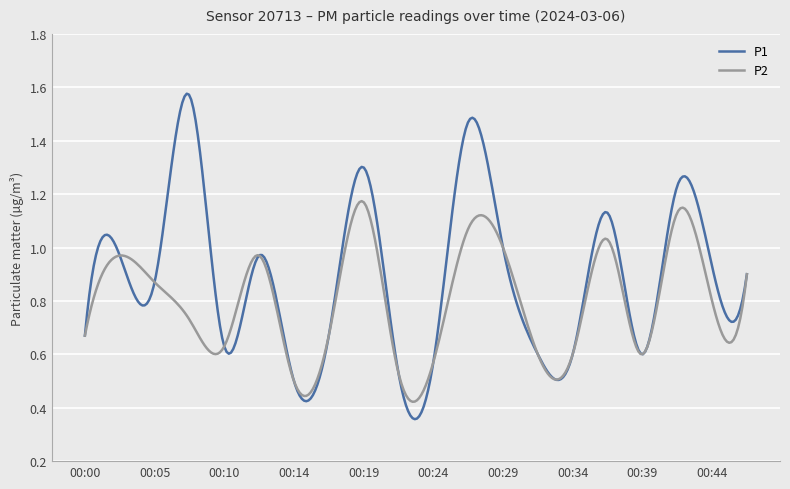

Which series has the widest spread of values?

P1